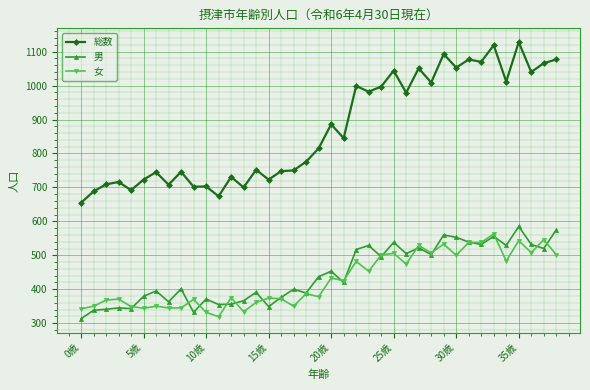

True or false: 男 has more than 0 interior local peaks.

True